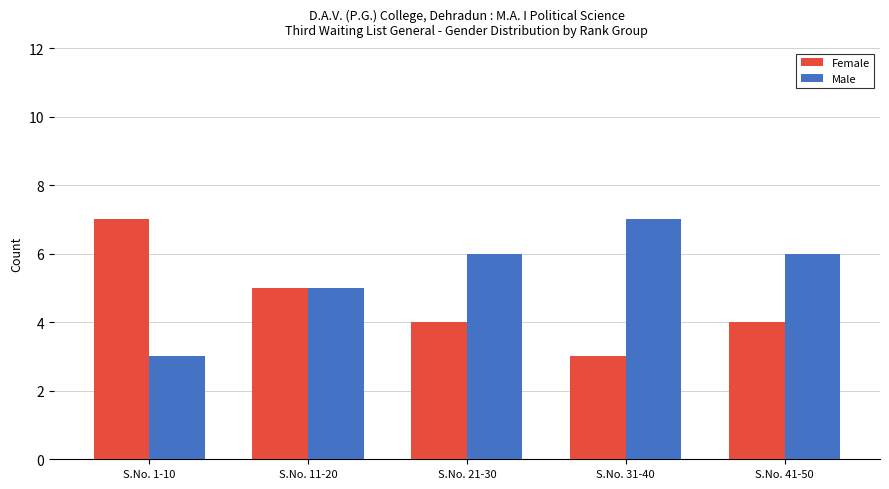

How many categories are shown in the chart?

5